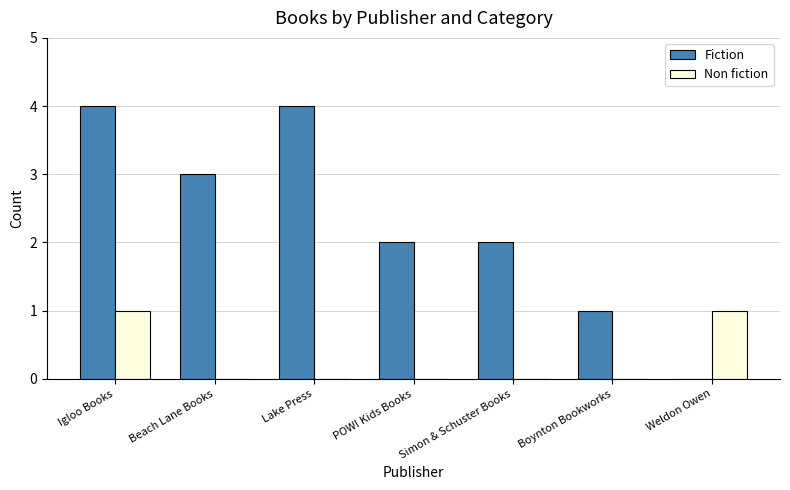

Reading left to right, what are all the values shown in this chart?

Fiction: 4	3	4	2	2	1	0
Non fiction: 1	0	0	0	0	0	1